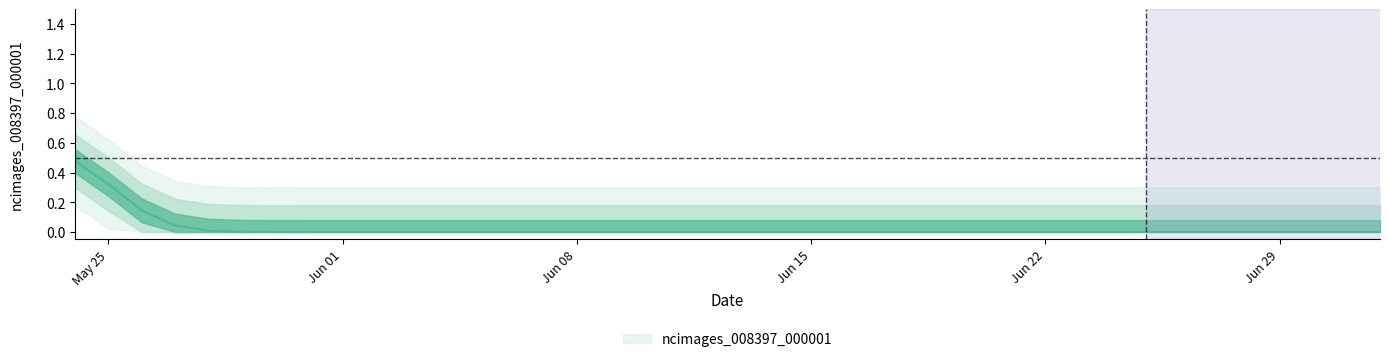

Is this an area chart (filled region under the line)?

No